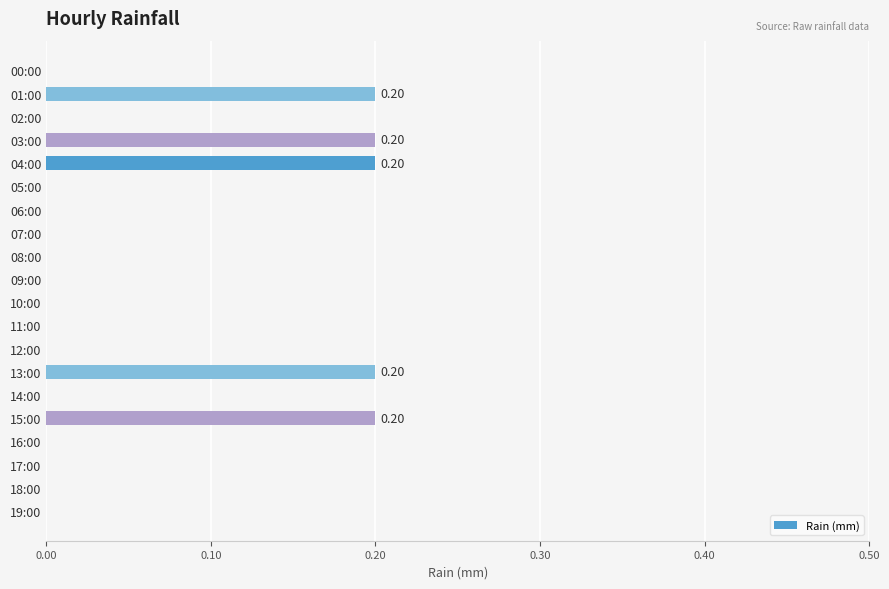

What is the sum of all values?

1.0